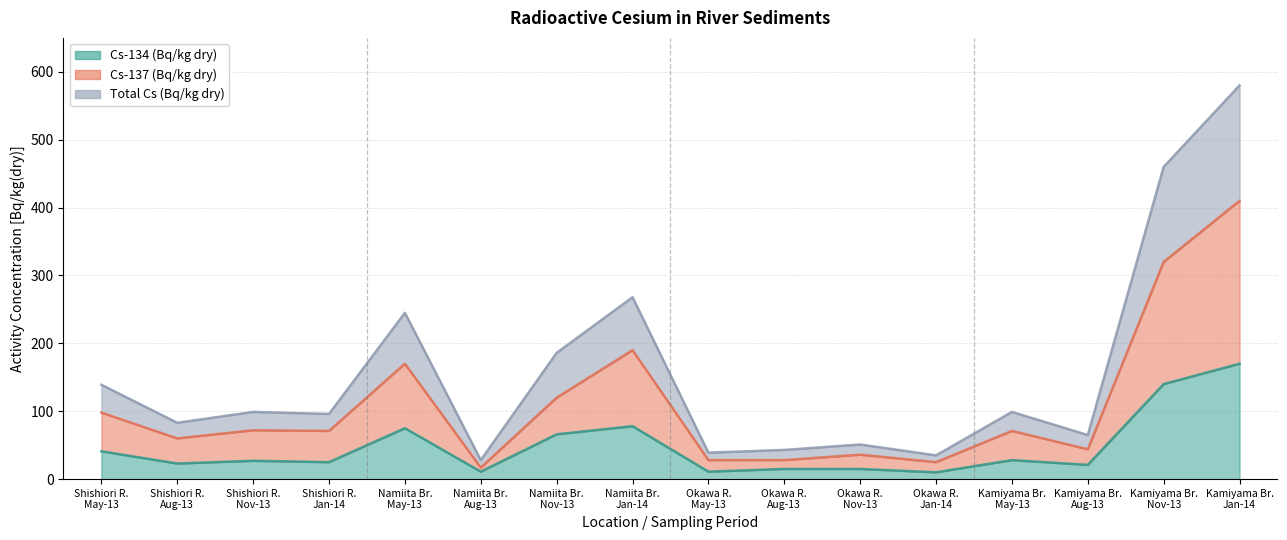

Reading left to right, list all the values displayed in this chart.

Cs-134 (Bq/kg dry): 41	23	27	25	75	11	66	78	11	15	15	10	28	21	140	170
Cs-137 (Bq/kg dry): 98	60	72	71	170	17	120	190	28	28	36	25	71	44	320	410
Total Cs (Bq/kg dry): 139	83	99	96	245	28	186	268	39	43	51	35	99	65	460	580